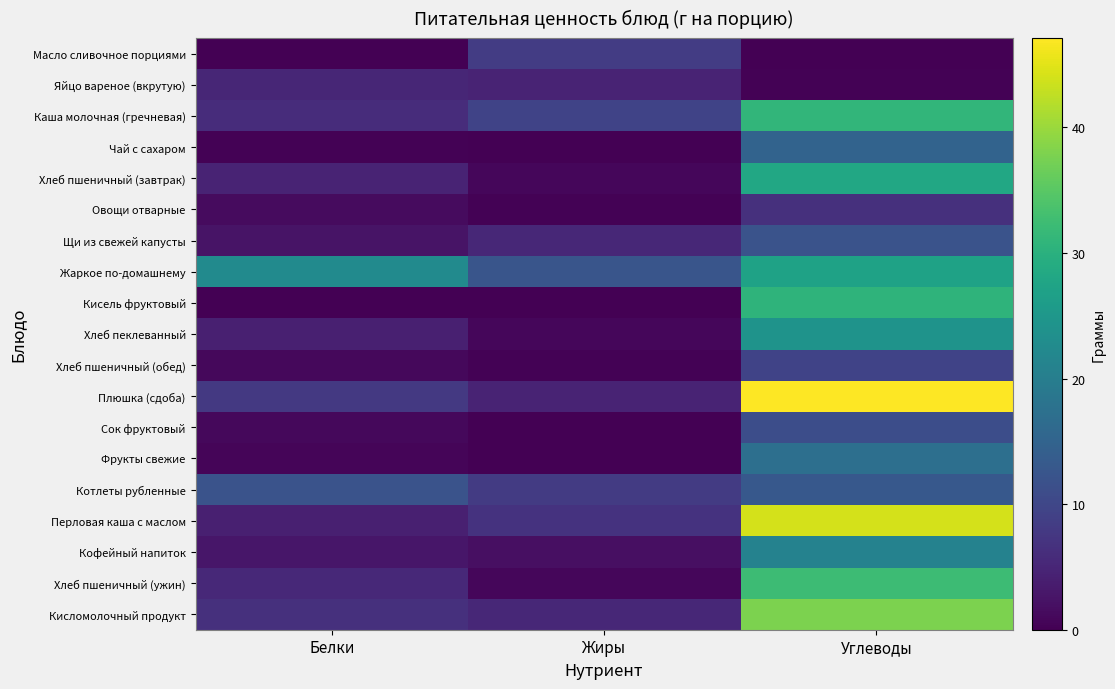

Reading left to right, list all the values displayed in this chart.

Масло сливочное порциями: Белки=0.0	Жиры=8.3	Углеводы=0.1
Яйцо вареное (вкрутую): Белки=5.1	Жиры=4.6	Углеводы=0.3
Каша молочная (гречневая): Белки=6.0	Жиры=9.4	Углеводы=31.0
Чай с сахаром: Белки=0.2	Жиры=0.0	Углеводы=15.0
Хлеб пшеничный (завтрак): Белки=4.7	Жиры=0.9	Углеводы=28.2
Овощи отварные: Белки=1.4	Жиры=0.2	Углеводы=6.6
Щи из свежей капусты: Белки=2.4	Жиры=5.2	Углеводы=12.0
Жаркое по-домашнему: Белки=22.5	Жиры=12.4	Углеводы=27.2
Кисель фруктовый: Белки=0.0	Жиры=0.0	Углеводы=30.6
Хлеб пеклеванный: Белки=4.0	Жиры=0.8	Углеводы=24.1
Хлеб пшеничный (обед): Белки=1.1	Жиры=0.2	Углеводы=9.4
Плюшка (сдоба): Белки=7.8	Жиры=4.7	Углеводы=47.1
Сок фруктовый: Белки=1.0	Жиры=0.0	Углеводы=11.2
Фрукты свежие: Белки=0.6	Жиры=0.0	Углеводы=17.2
Котлеты рубленные: Белки=12.0	Жиры=8.1	Углеводы=12.9
Перловая каша с маслом: Белки=4.2	Жиры=6.9	Углеводы=44.0
Кофейный напиток: Белки=2.9	Жиры=2.0	Углеводы=20.9
Хлеб пшеничный (ужин): Белки=5.4	Жиры=0.9	Углеводы=32.3
Кисломолочный продукт: Белки=6.5	Жиры=5.3	Углеводы=37.9